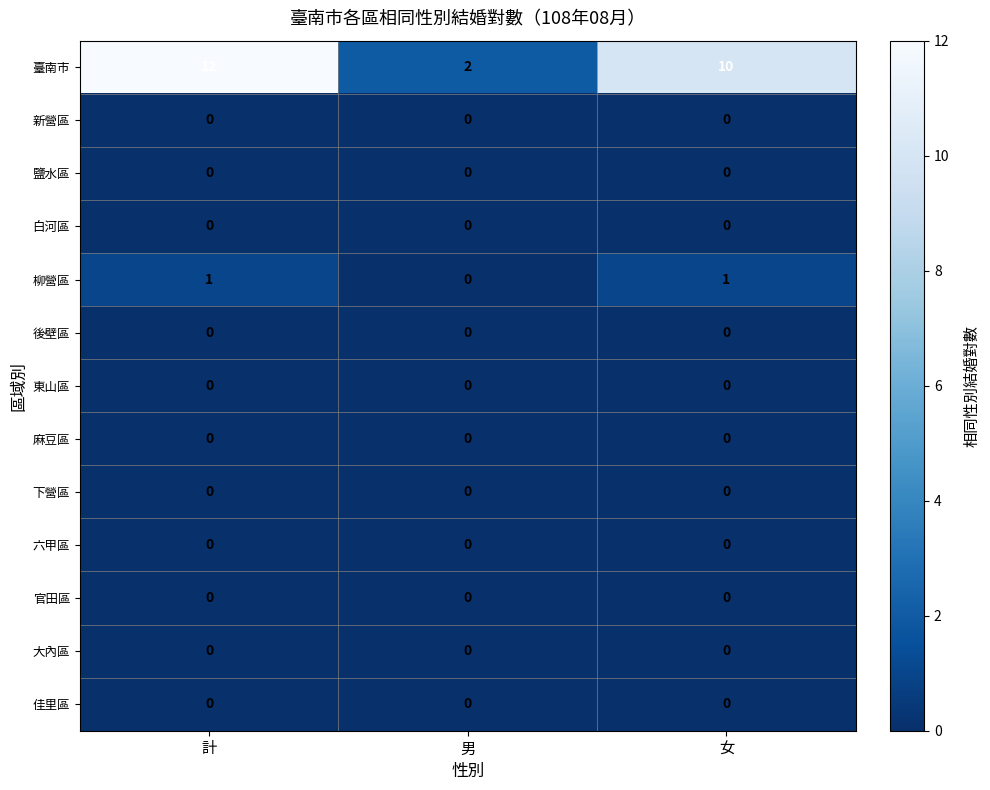

Is it true that 柳營區 equals 0 at 男?

True